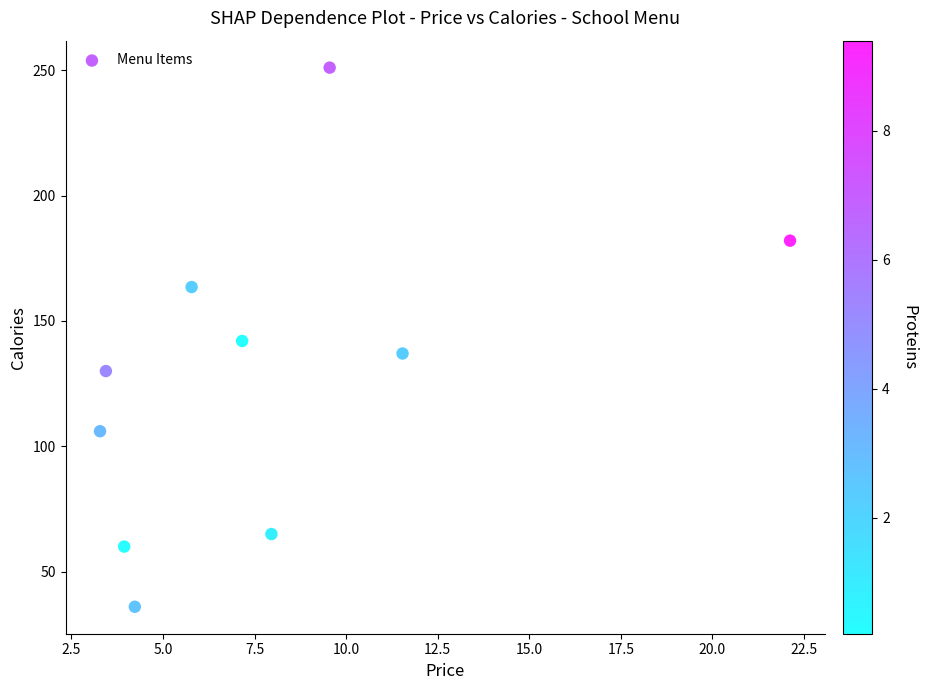

What is the average X value?

7.9